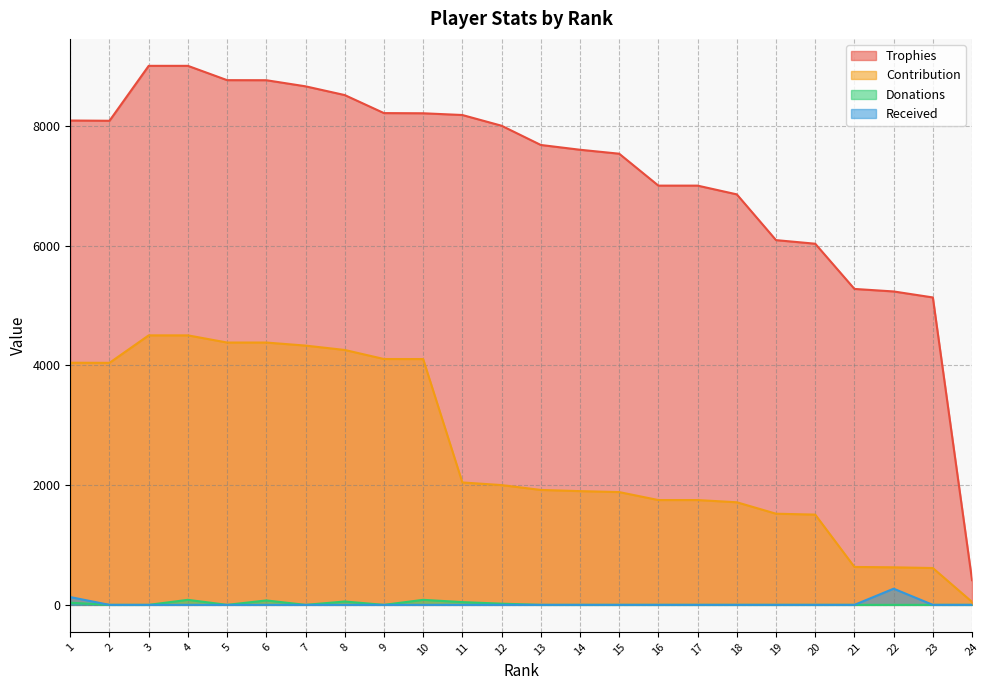

How many Donations values are between 0 and 36?

19